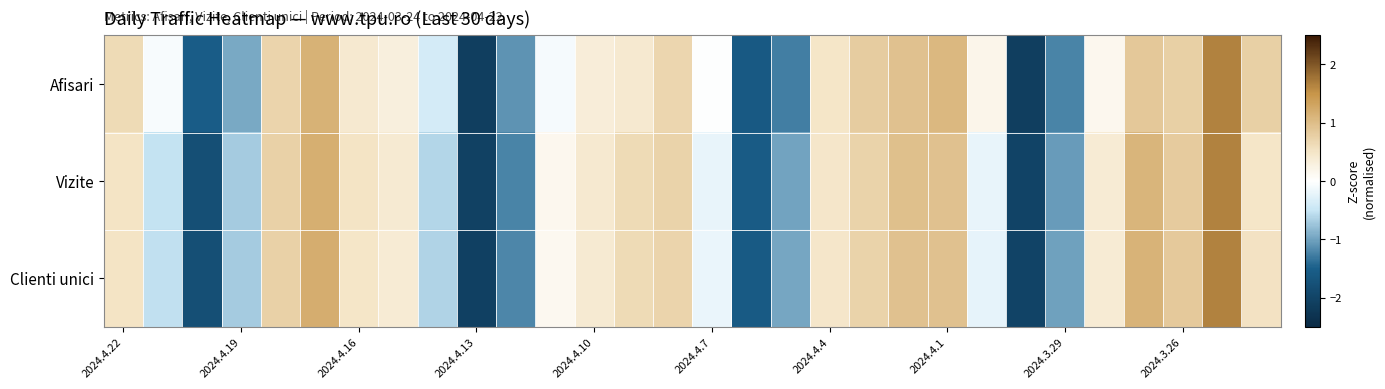

At which category does the chart reach its minimum across all series?

23